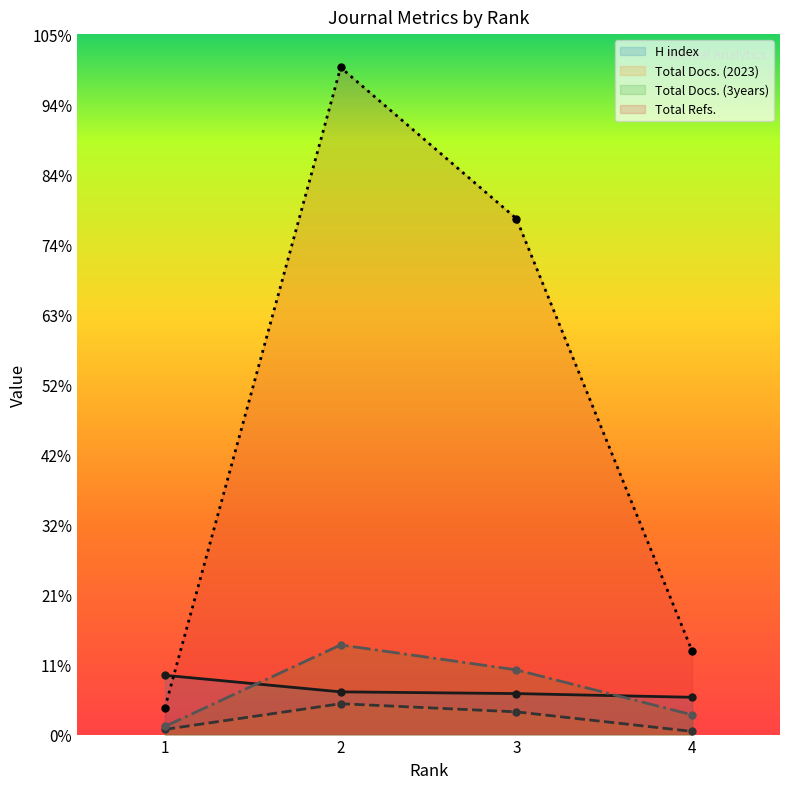

What is the value of the H index point at the 3rd from the left?

166